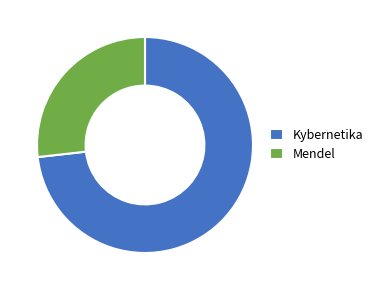

Which category accounts for the majority?

Kybernetika